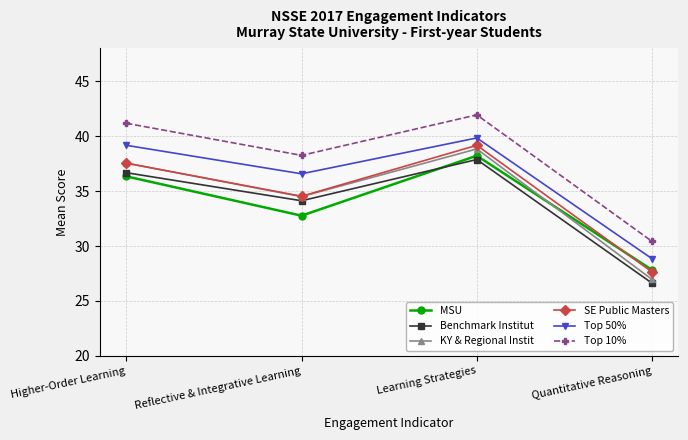

Which series has the largest range (max minus min)?

KY & Regional Instit